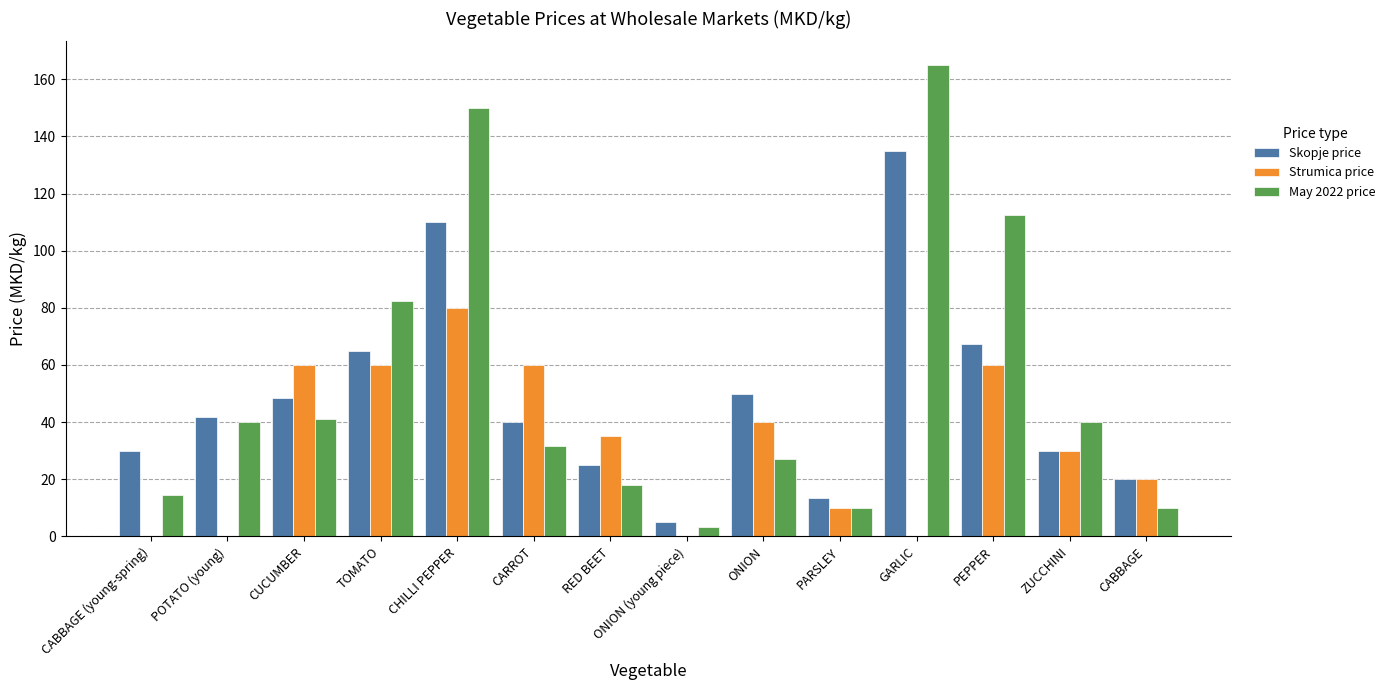

What is the sum of the May 2022 price values at ZUCCHINI and TOMATO?

122.5